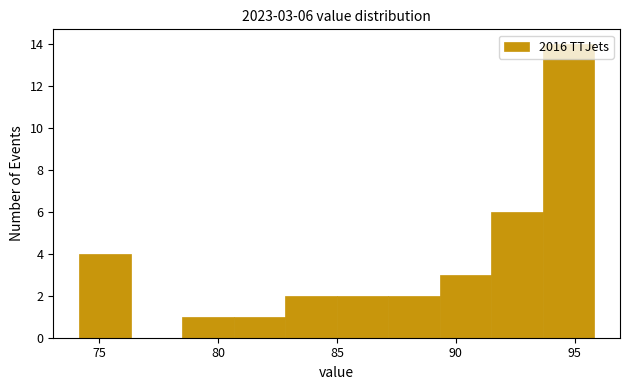

Which range on the x-axis has the tallest bar?

93.5 to 96.0